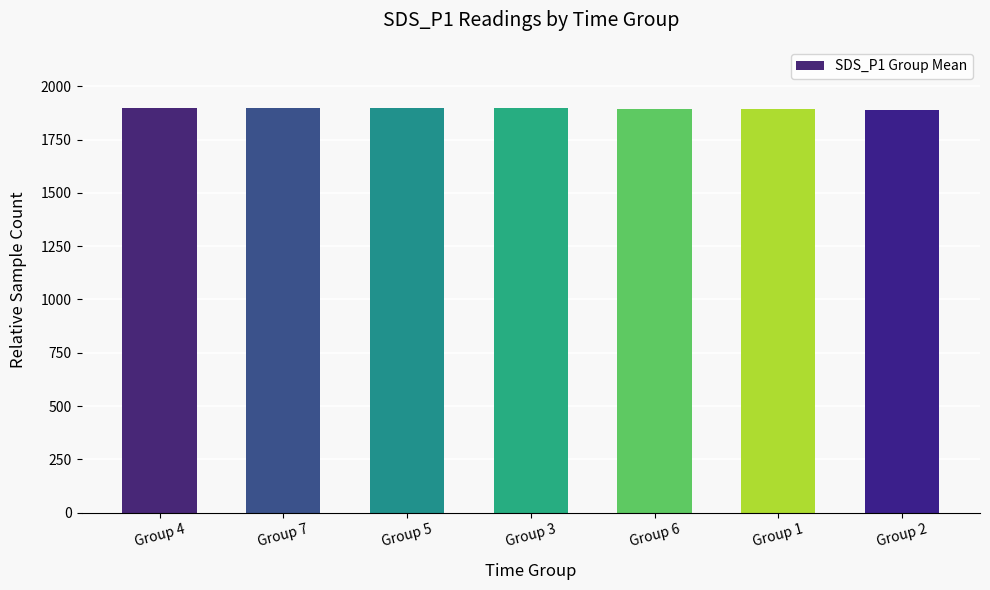

What is the average value?

1896